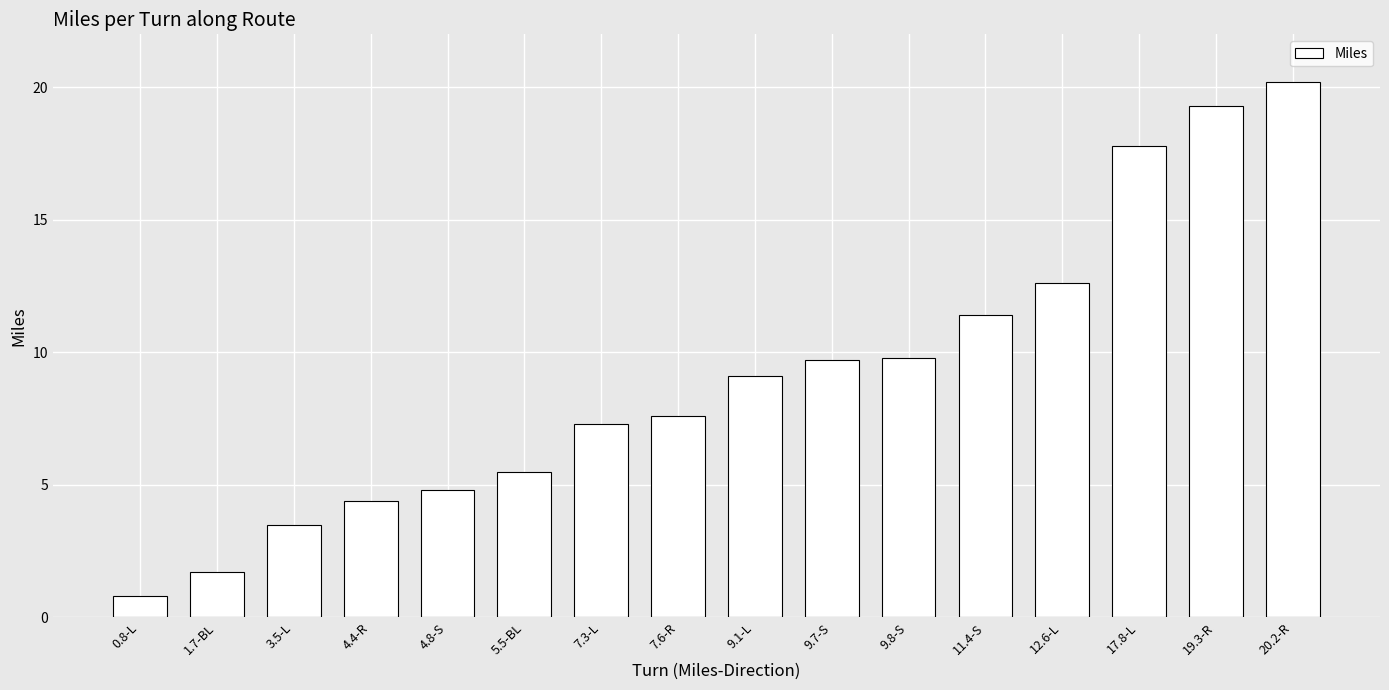

What position from the left is 7.3-L?

7